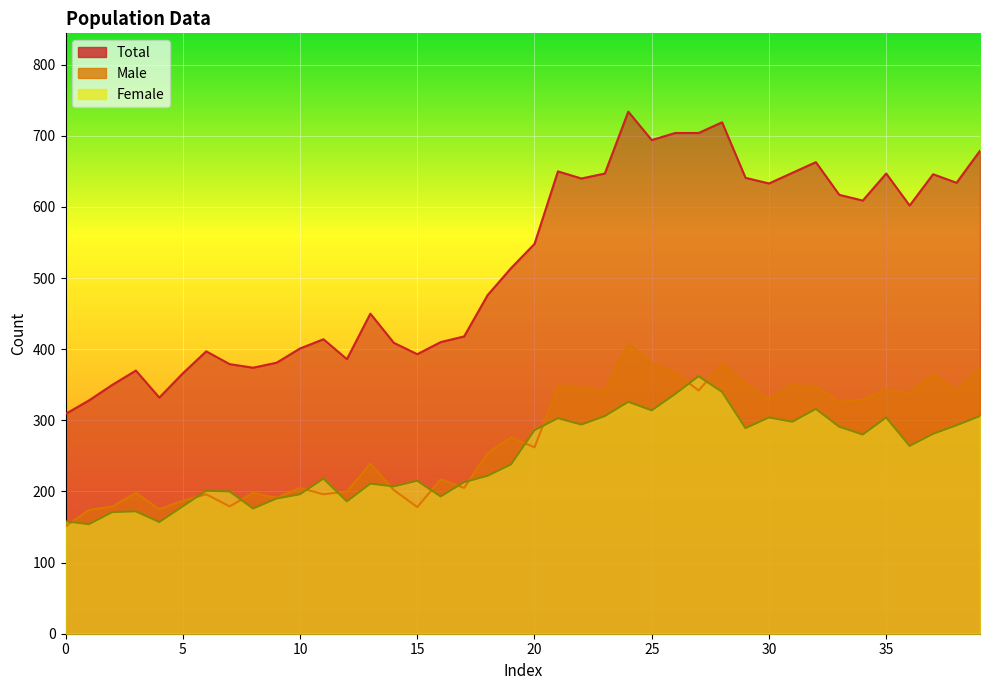

True or false: Total has more than 2 points higher than both neighbors.

True